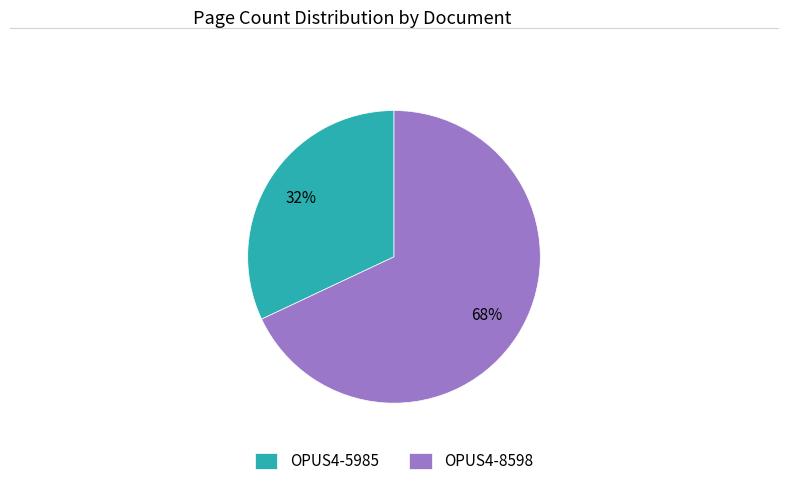

The OPUS4-5985 slice represents 25% of the pie. True or false?

False